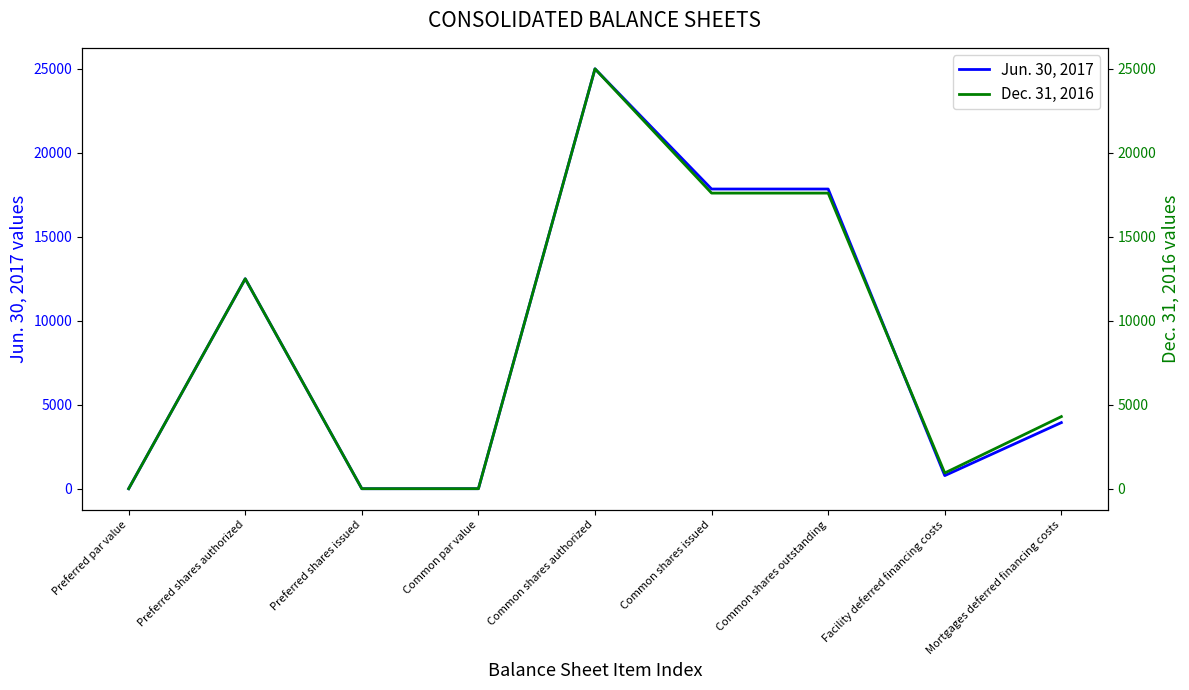

Which category has the lowest value in the Jun. 30, 2017 series?

Preferred shares issued